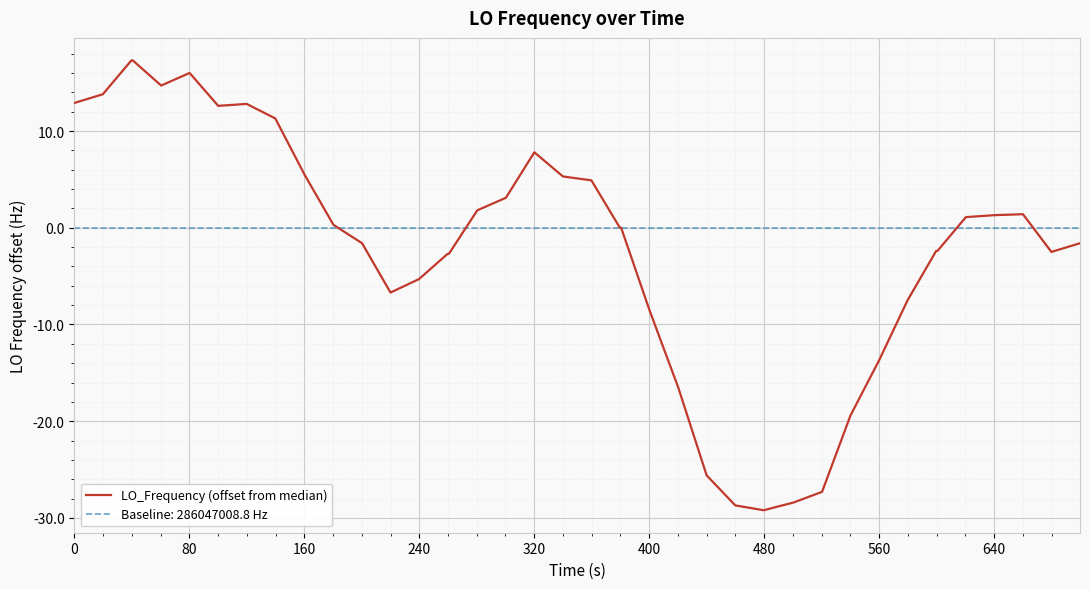

How many interior local valleys (lower than both neighbors) does the data have?

5